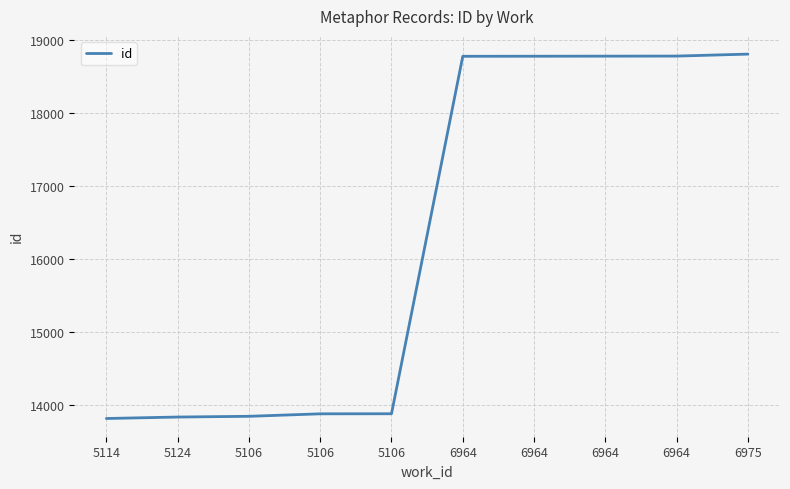

What is the minimum value shown in the chart?

13816